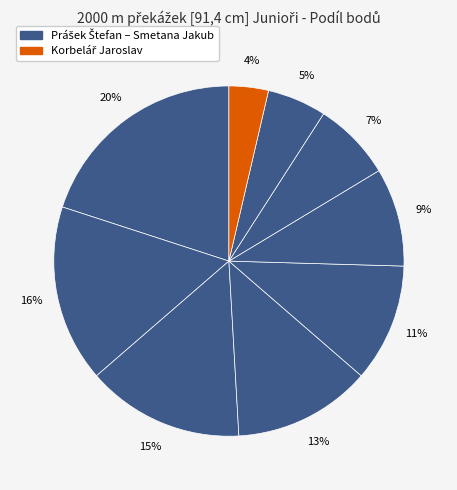

How many segments does this pie chart have?

9